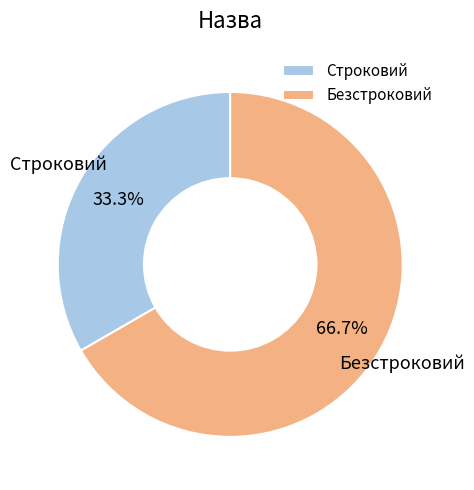

Count the number of slices in the pie.

2